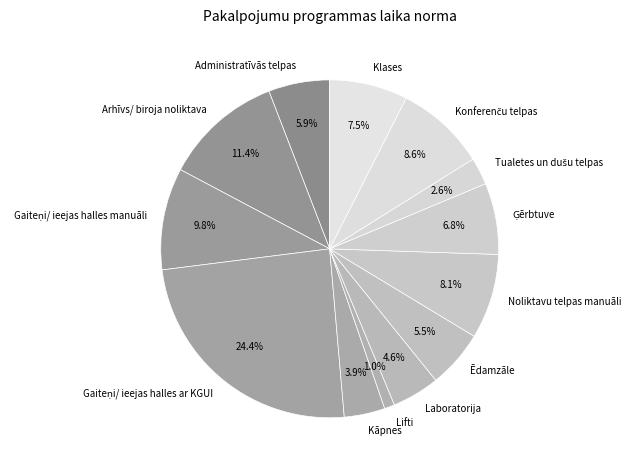

What is the ratio of the value at Noliktavu telpas manuāli to the value at Klases?

1.1